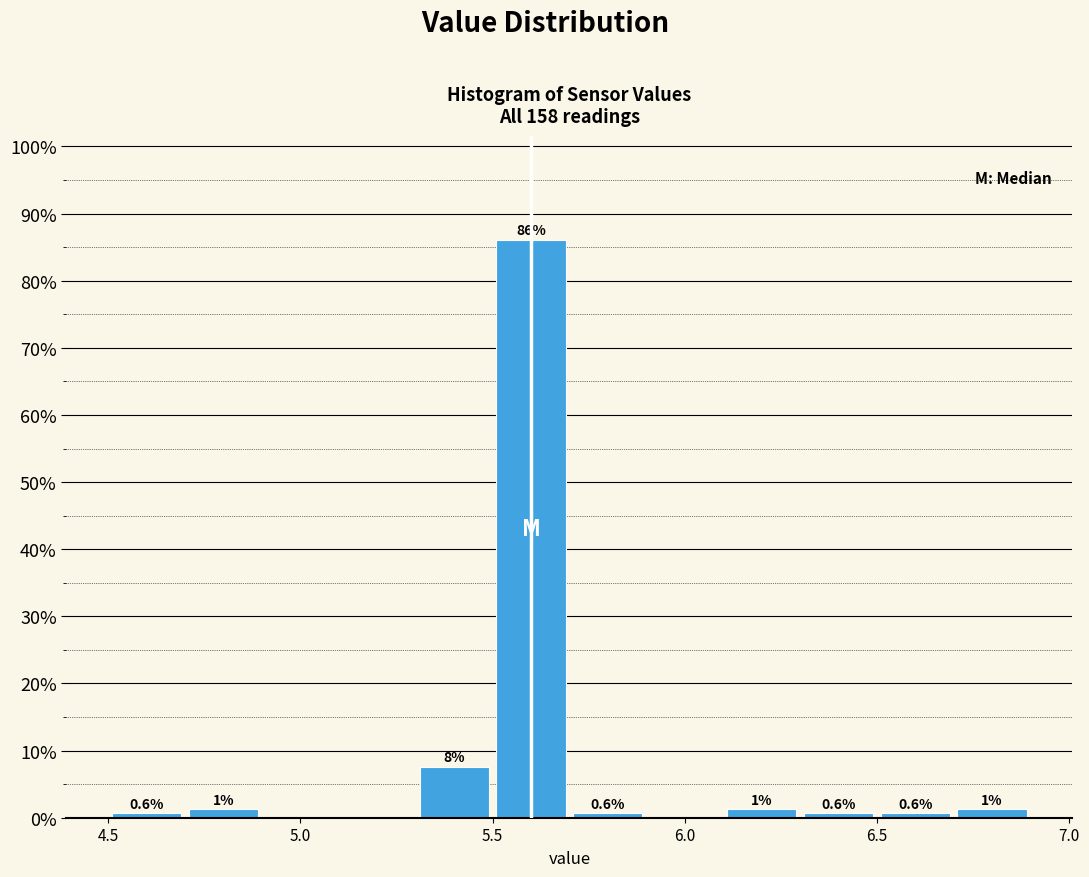

Over which range of the x-axis is the bar tallest?

5.5 to 5.7